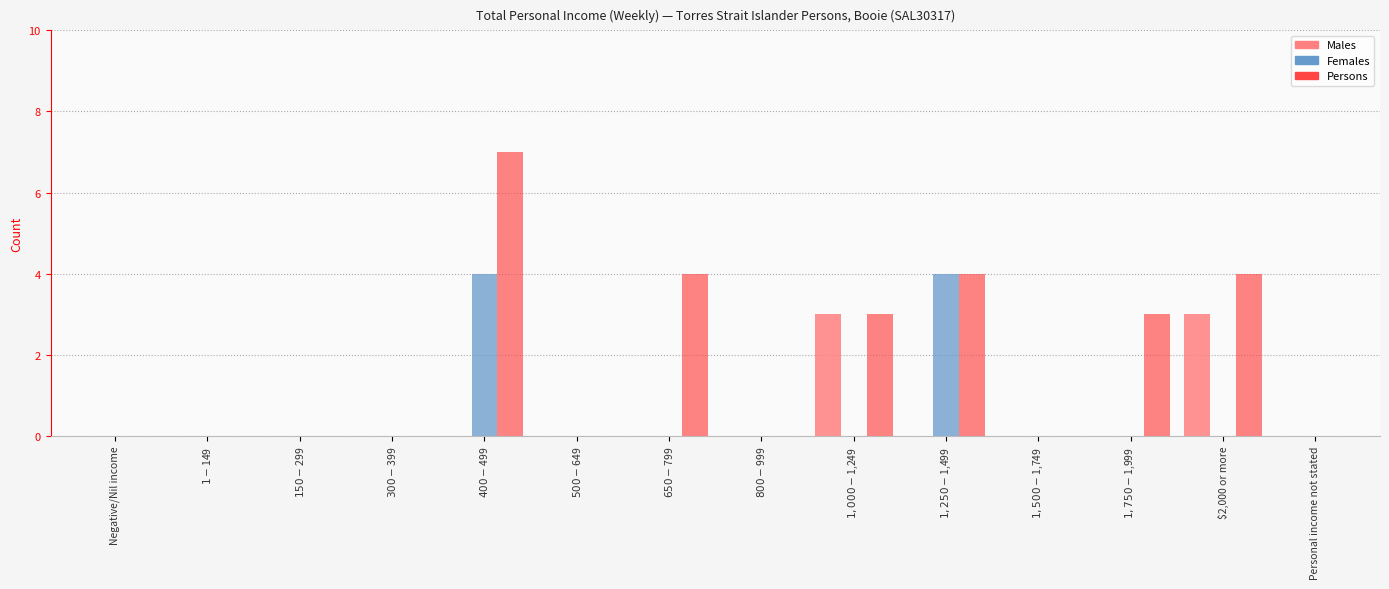

The value of Females at $1,750-$1,999 is -2. True or false?

False